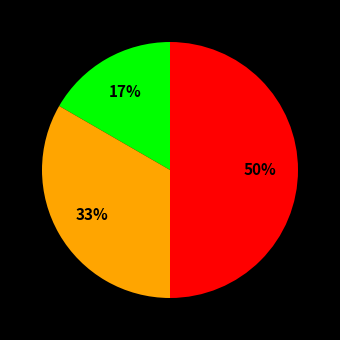

How many segments does this pie chart have?

3